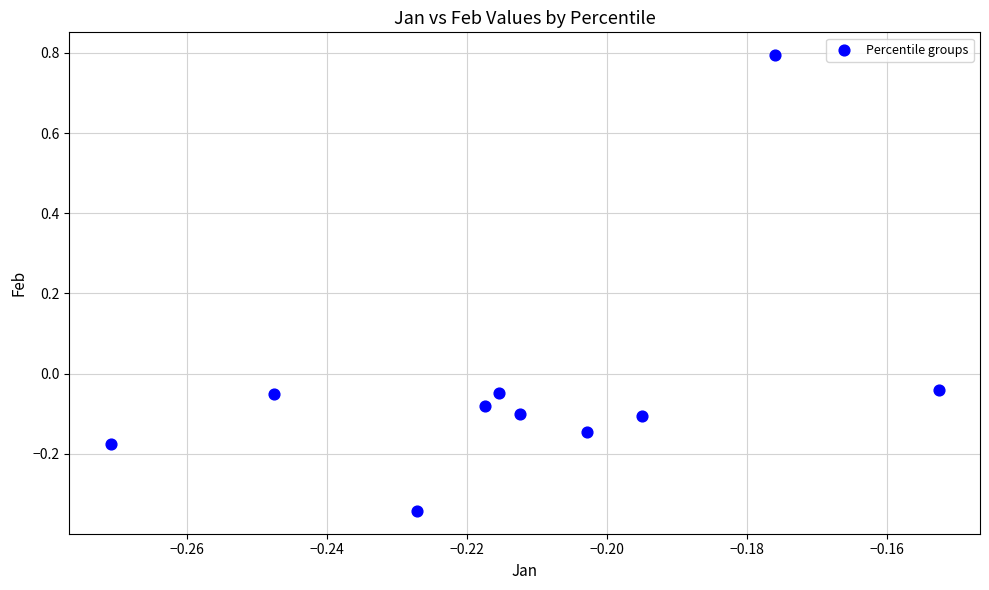

What is the range of Y values (max minus min)?

1.1